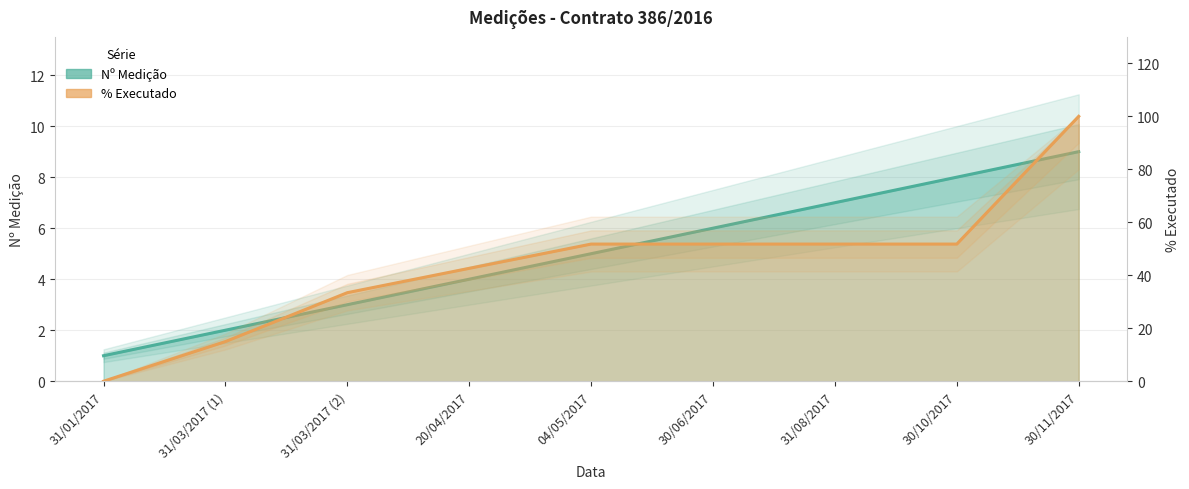

What is the lowest value of the Nº series?

1.0